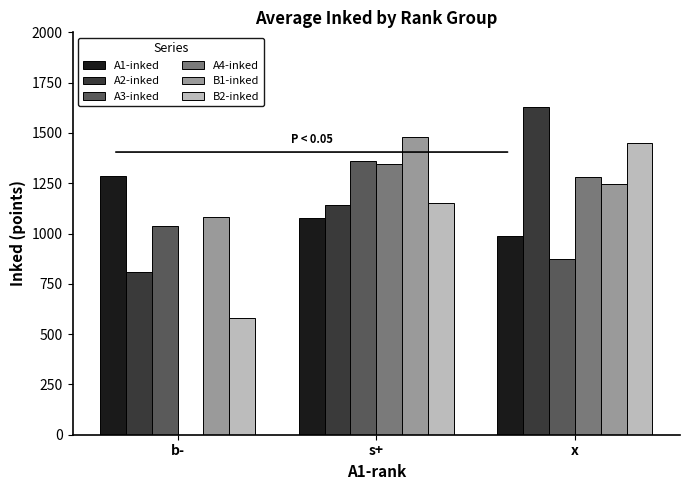

Is the value of A1-inked at s+ greater than the value of A4-inked at x?

No